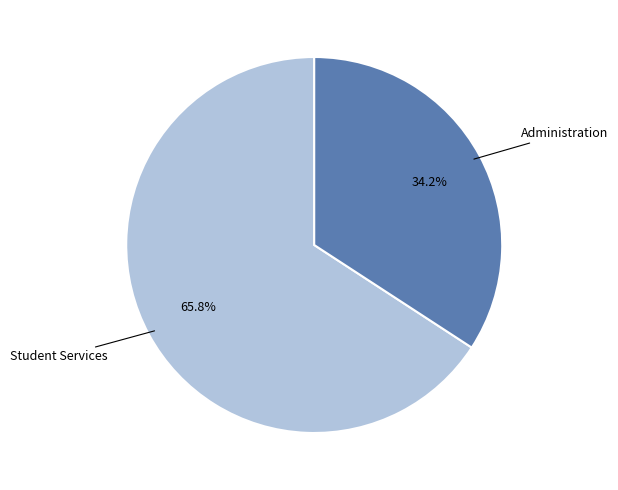

Does any single category account for the majority?

Yes